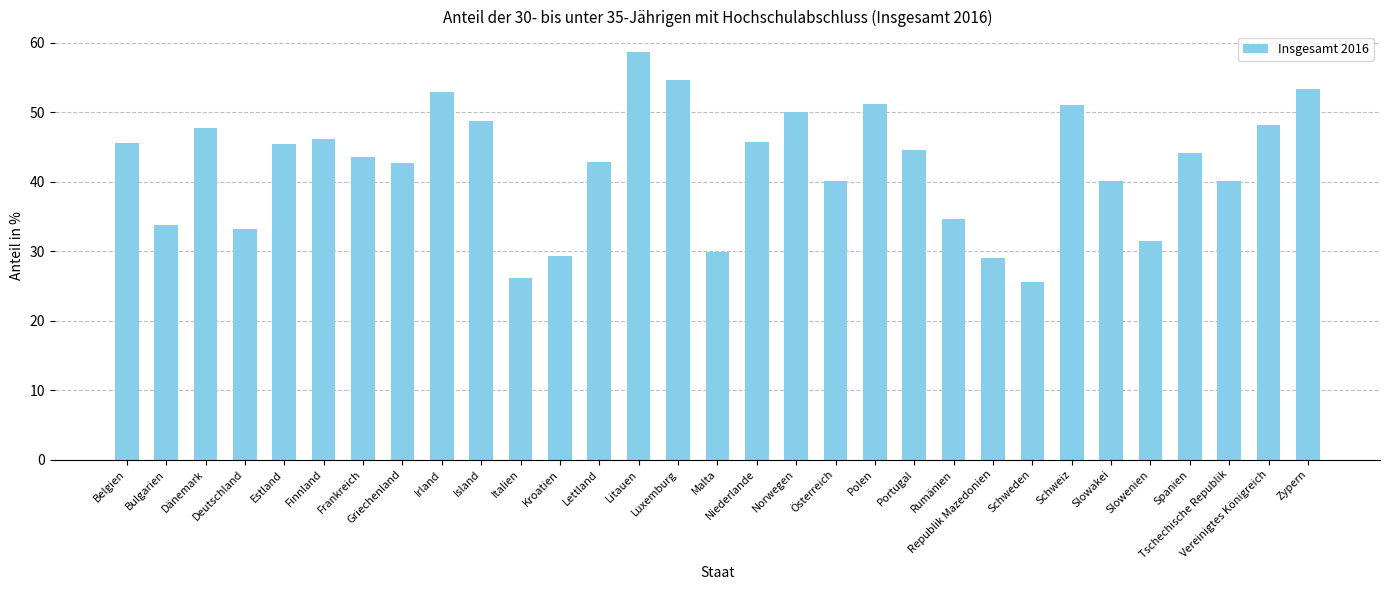

Is it true that the value at Rumänien is 11.7?

False